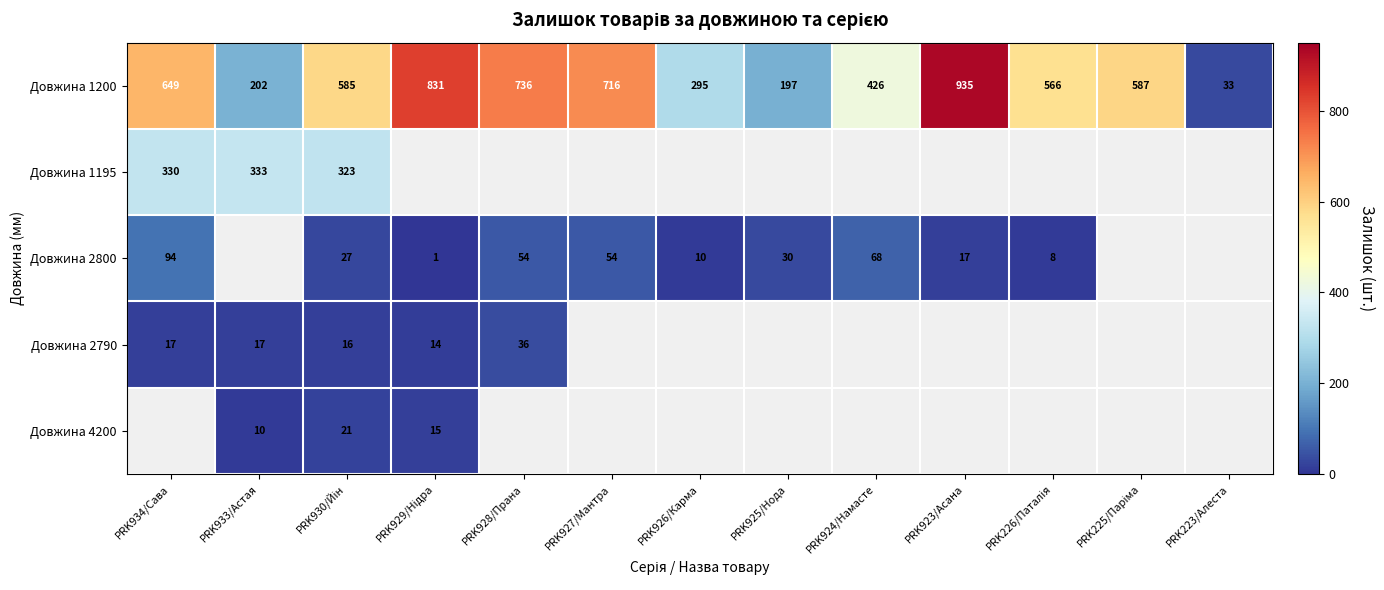

True or false: Довжина 2790 has a value of 36 at PRK928/Прана.

True